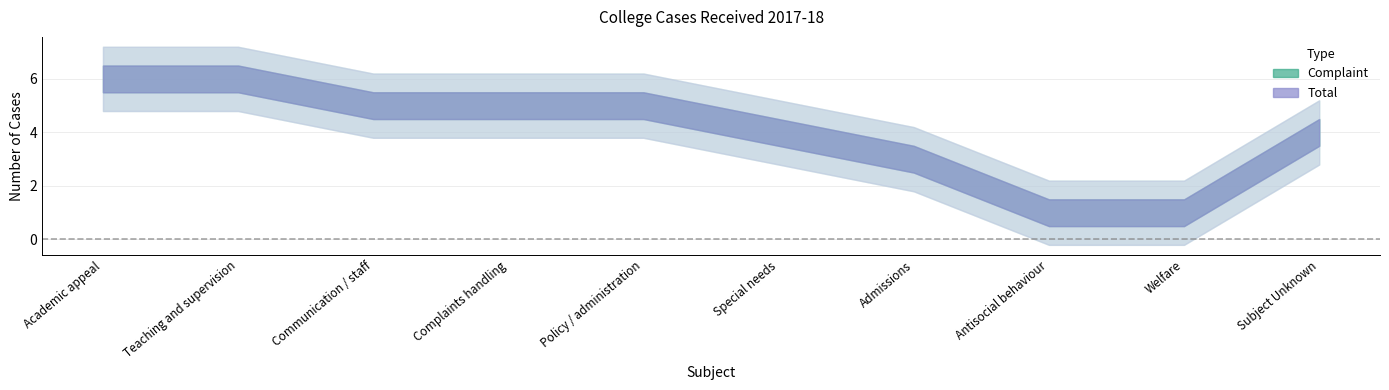

Reading left to right, extract all data points from this chart.

Complaint: 6	6	5	5	5	4	3	1	1	4
Total: 6	6	5	5	5	4	3	1	1	4